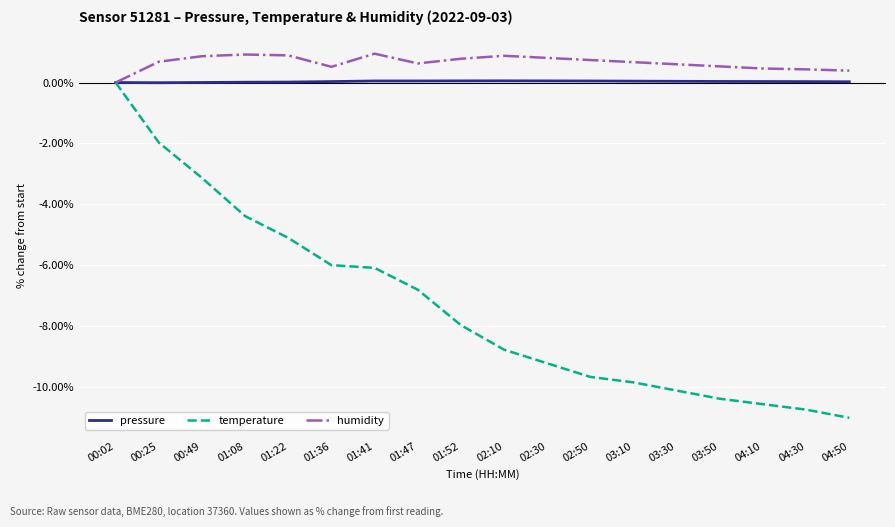

Which series has the widest spread of values?

temperature